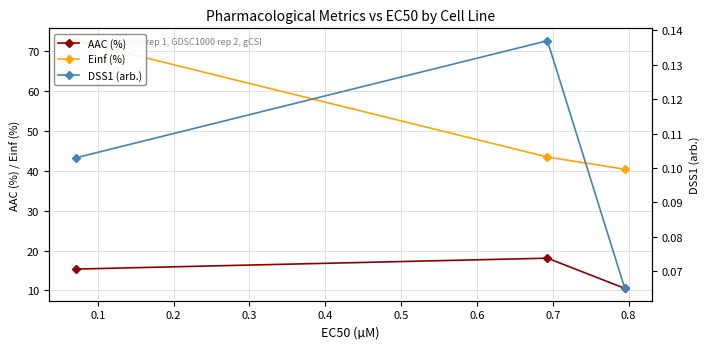

What is the average value of the Einf (%) series?

52.2